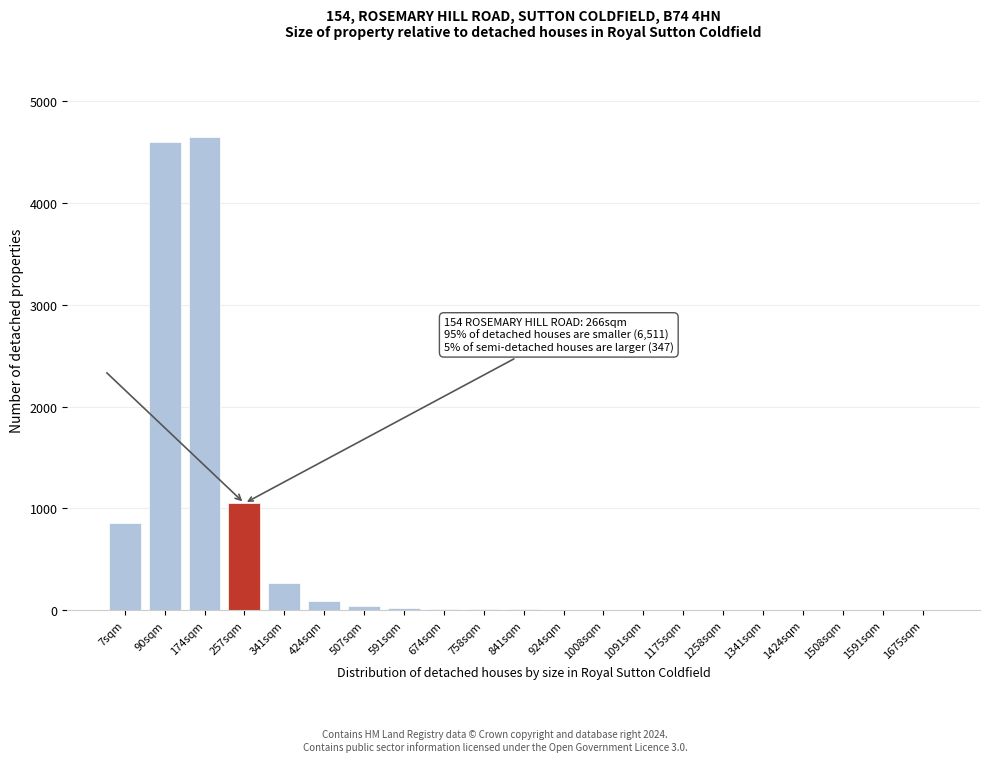

What is the sum of all values?

11641